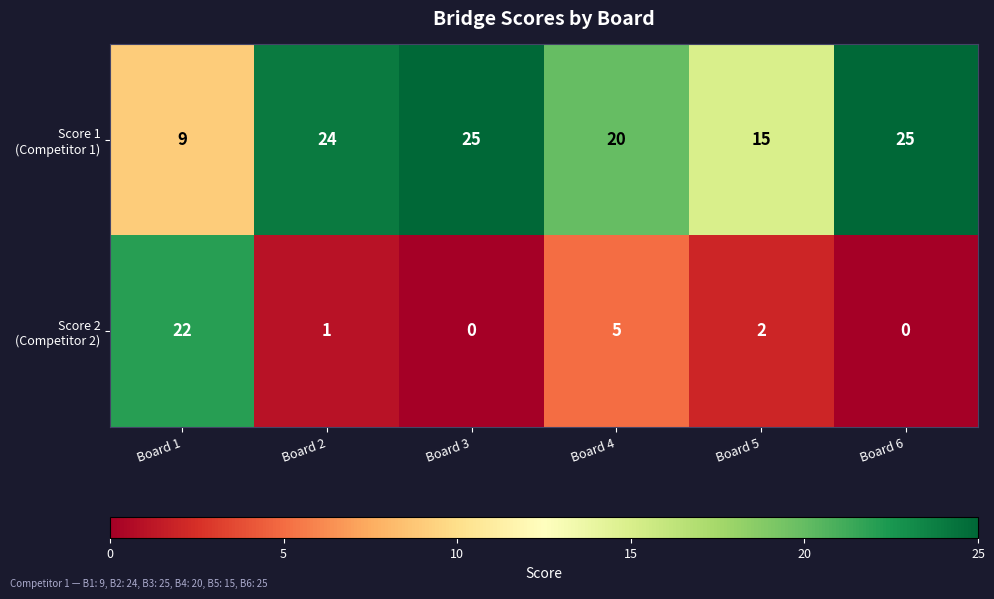

What is the spread (max minus min) of values at Board 5?

13